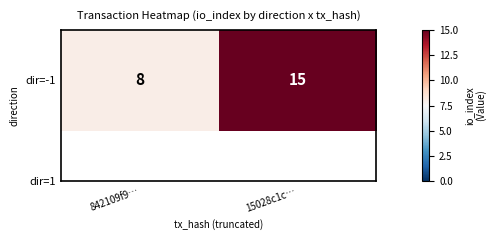

What is the difference between the maximum and minimum values?

7